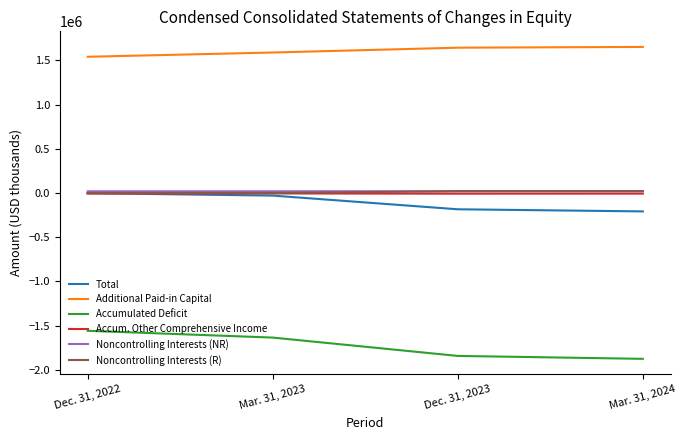

True or false: Noncontrolling Interests (NR) and Additional Paid-in Capital intersect in this chart.

False